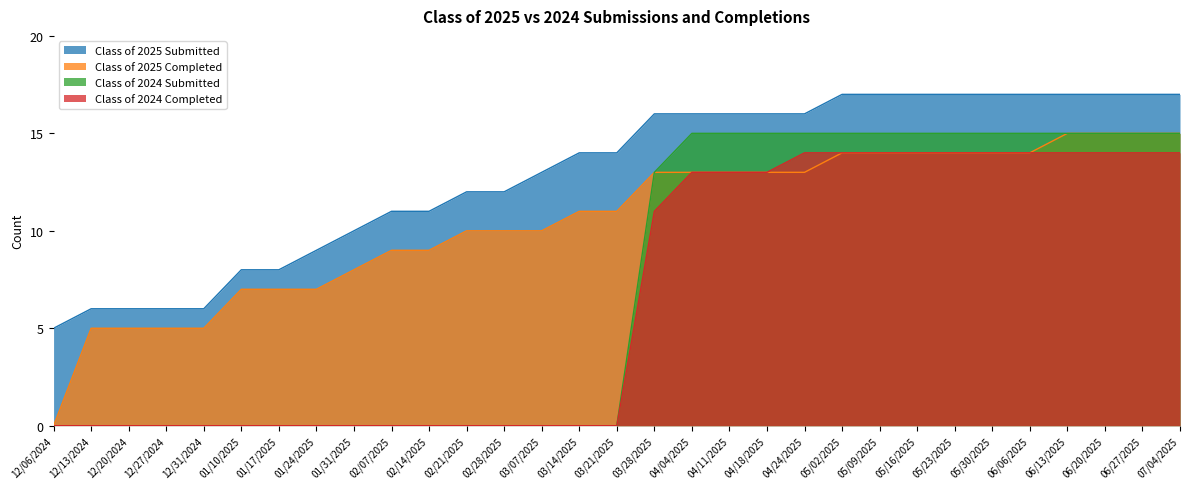

Rank the categories by Class of 2025 Completed value from lowest to highest.

12/06/2024, 12/13/2024, 12/20/2024, 12/27/2024, 12/31/2024, 01/10/2025, 01/17/2025, 01/24/2025, 01/31/2025, 02/07/2025, 02/14/2025, 02/21/2025, 02/28/2025, 03/07/2025, 03/14/2025, 03/21/2025, 03/28/2025, 04/04/2025, 04/11/2025, 04/18/2025, 04/24/2025, 05/02/2025, 05/09/2025, 05/16/2025, 05/23/2025, 05/30/2025, 06/06/2025, 06/13/2025, 06/20/2025, 06/27/2025, 07/04/2025